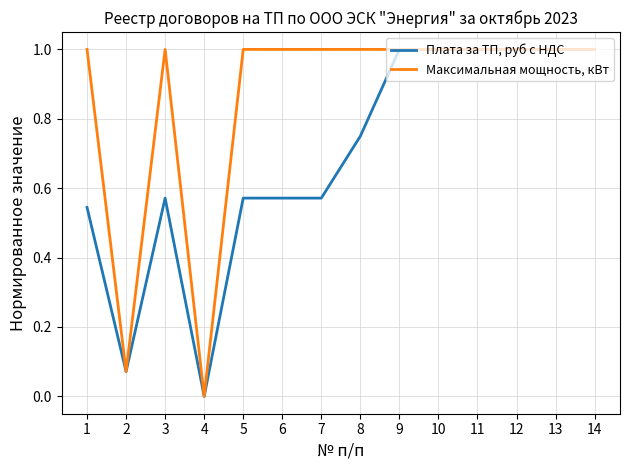

How many values in the Плата за ТП, руб с НДС series exceed 0?

13